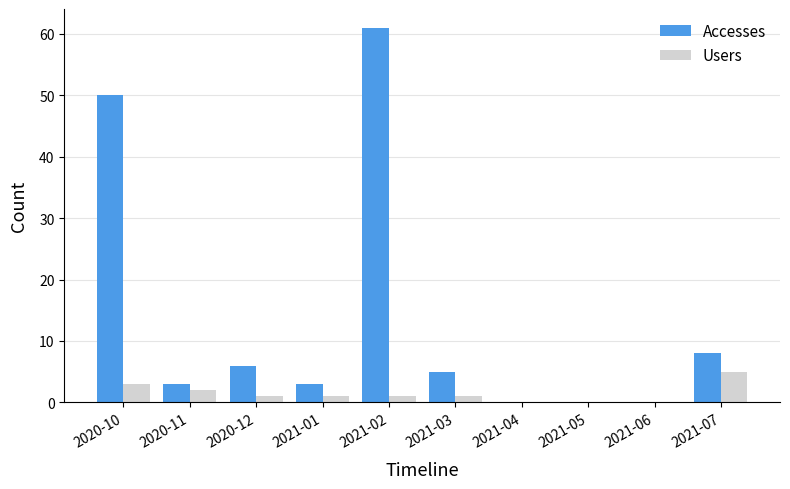

What are all the series names shown in the legend?

Accesses, Users